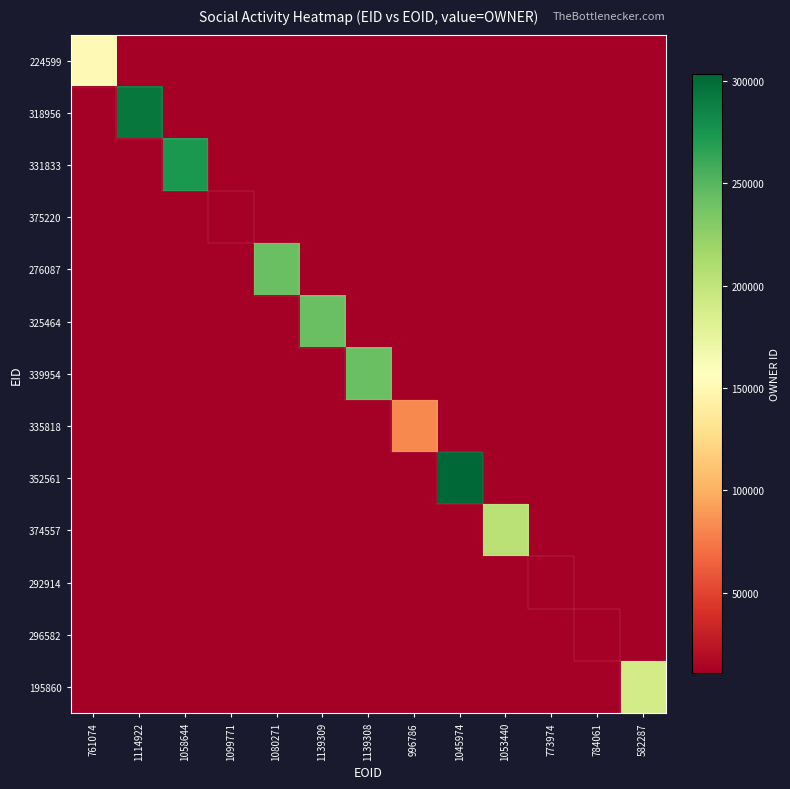

What is the total value across all series at 1053440?

203812